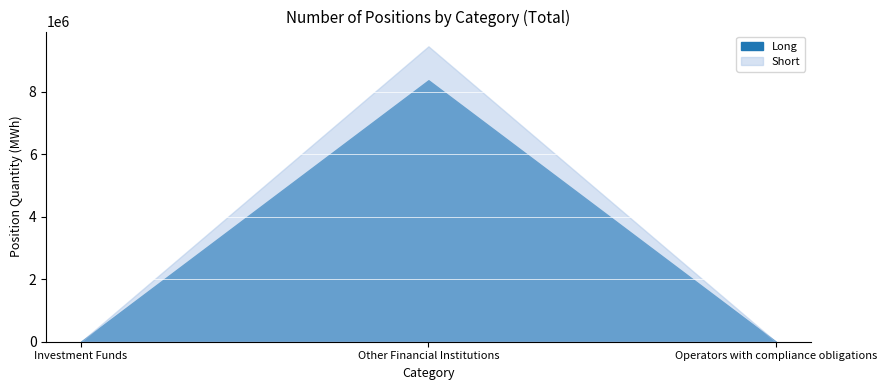

What is the average value of the Long series?

2791773